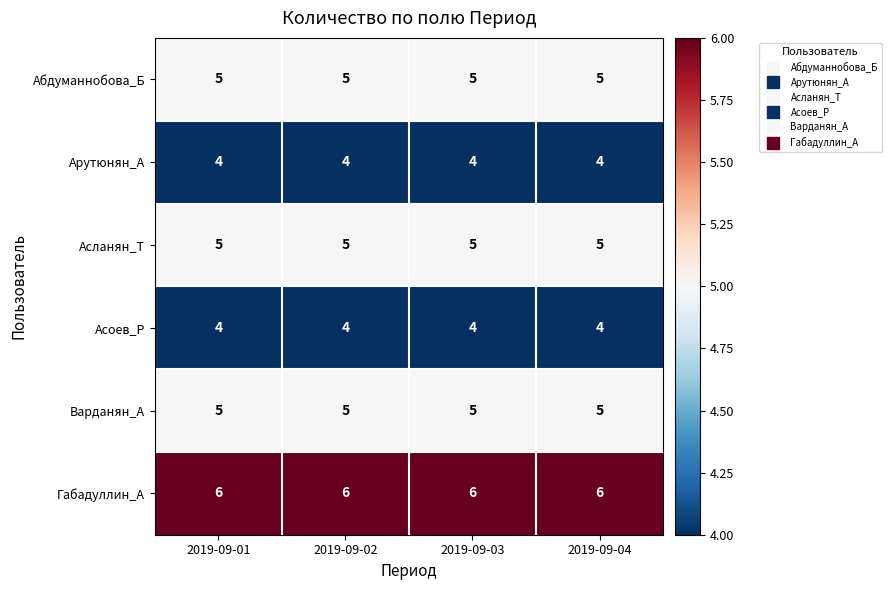

The Варданян_А series shows 5 at 2019-09-03. True or false?

True